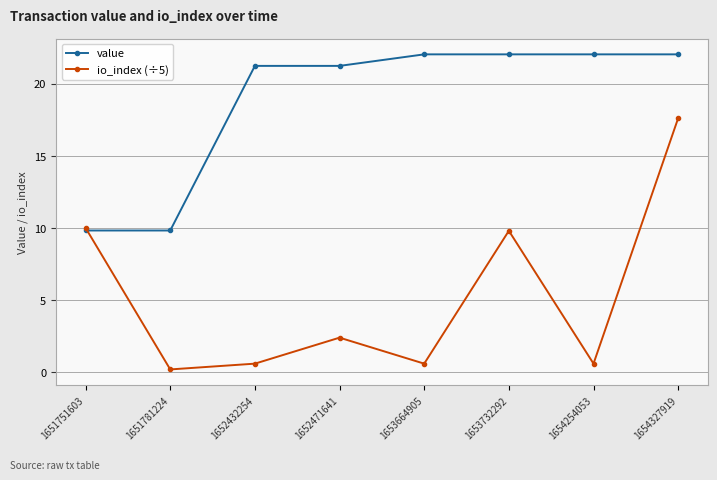

What is the difference between the maximum and second lowest values in the value series?

12.2